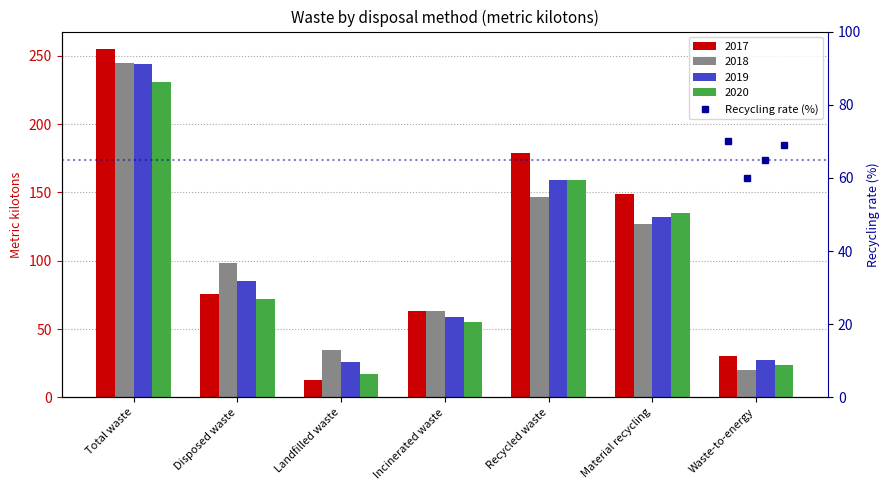

What is the difference between the maximum and second lowest values in the 2019 series?

217